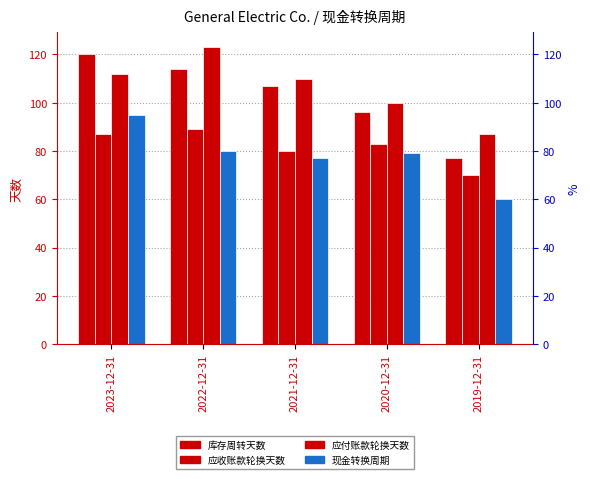

What is the difference between the 应付账款轮换天数 values at 2019-12-31 and 2021-12-31?

23